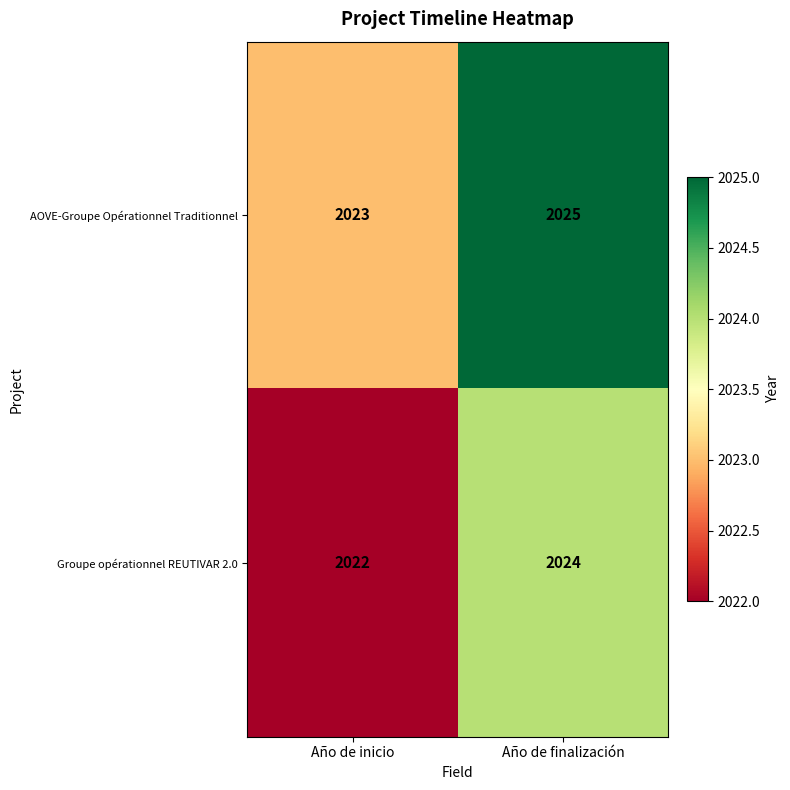

Rank the series by their average value, from lowest to highest.

Groupe opérationnel REUTIVAR 2.0, AOVE-Groupe Opérationnel Traditionnel